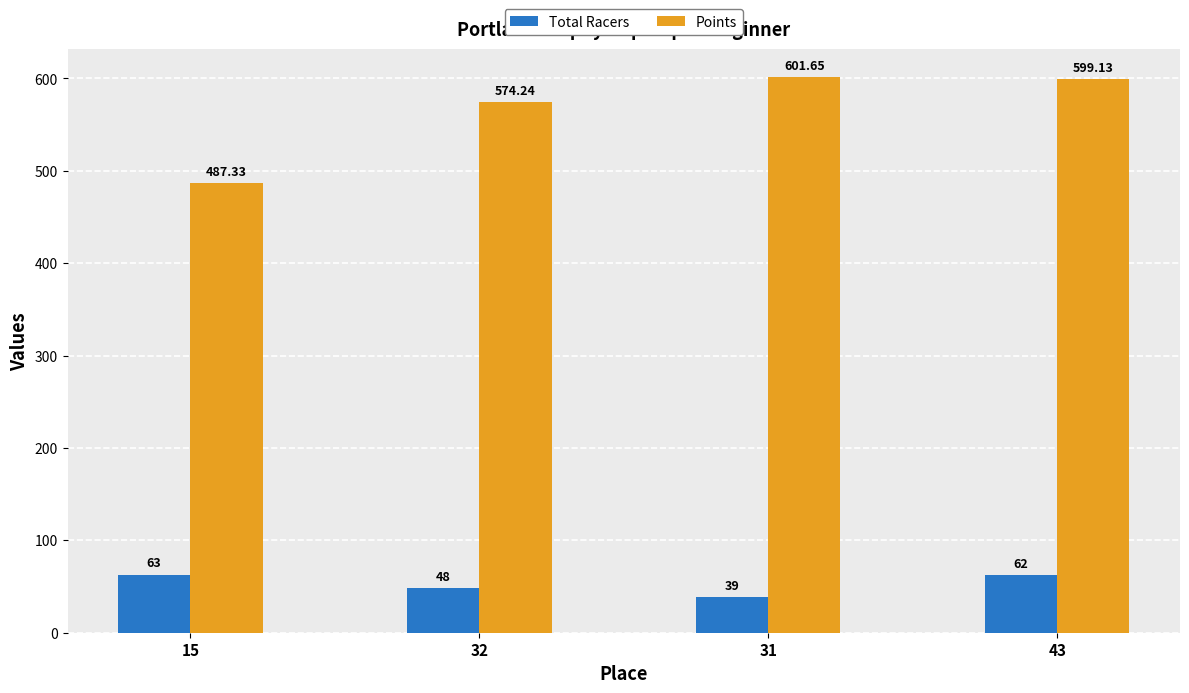

What is the label of the 3rd bar from the left?

31